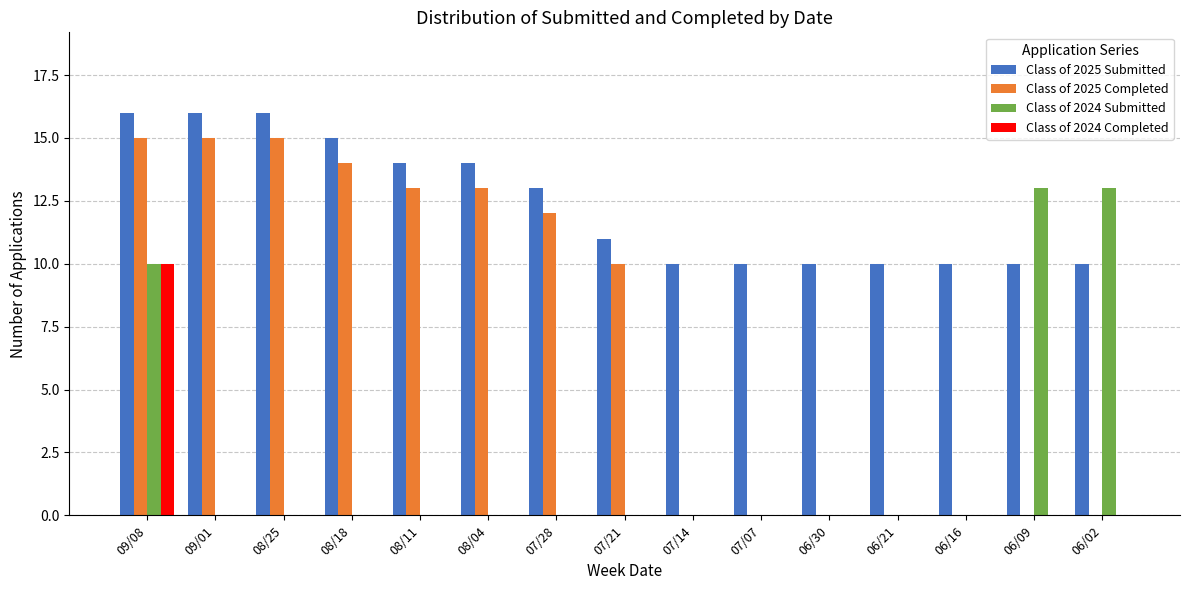

Is it true that Class of 2024 Submitted equals -8 at 08/25?

False